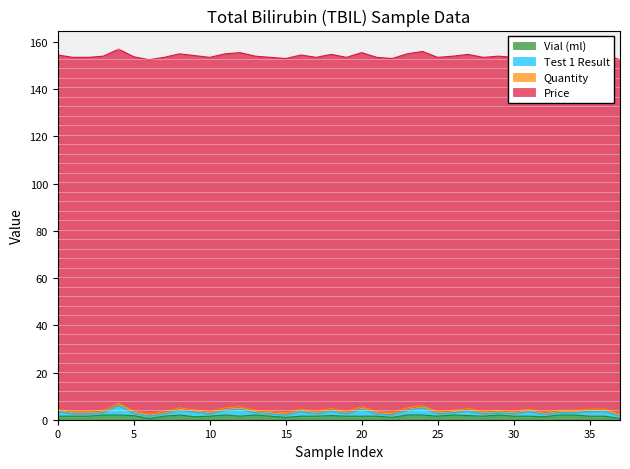

What is the sum of all Quantity values?

38.0